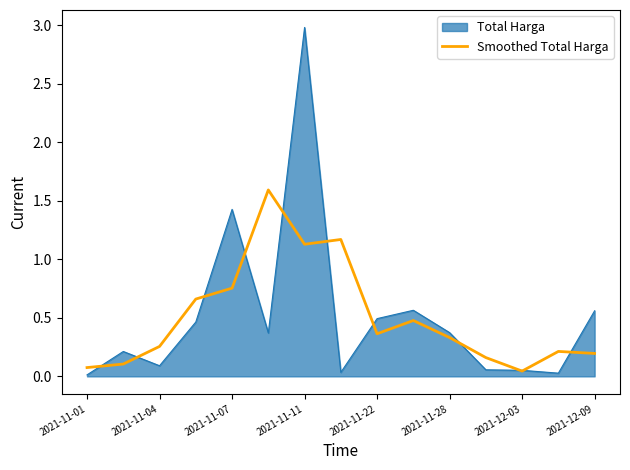

List the series in order of their peak value, highest first.

Total Harga, Smoothed Total Harga